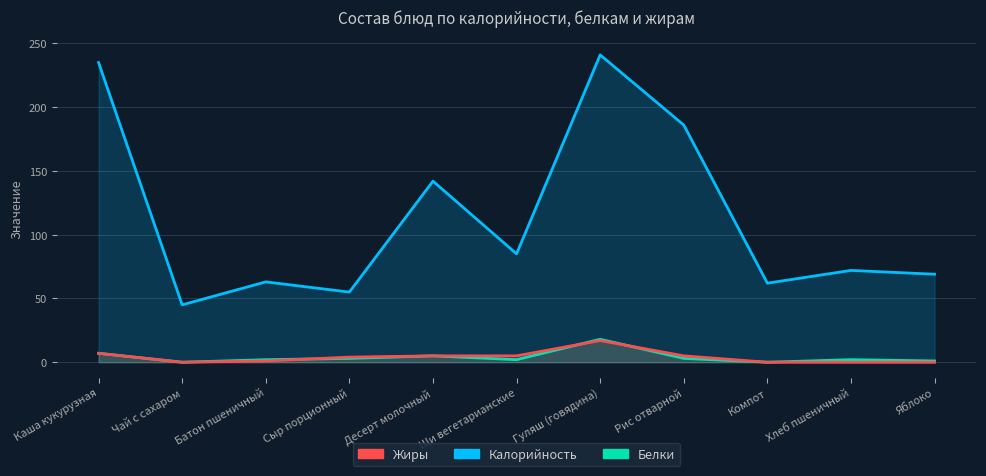

The value of Калорийность at Гуляш (говядина) is 126. True or false?

False